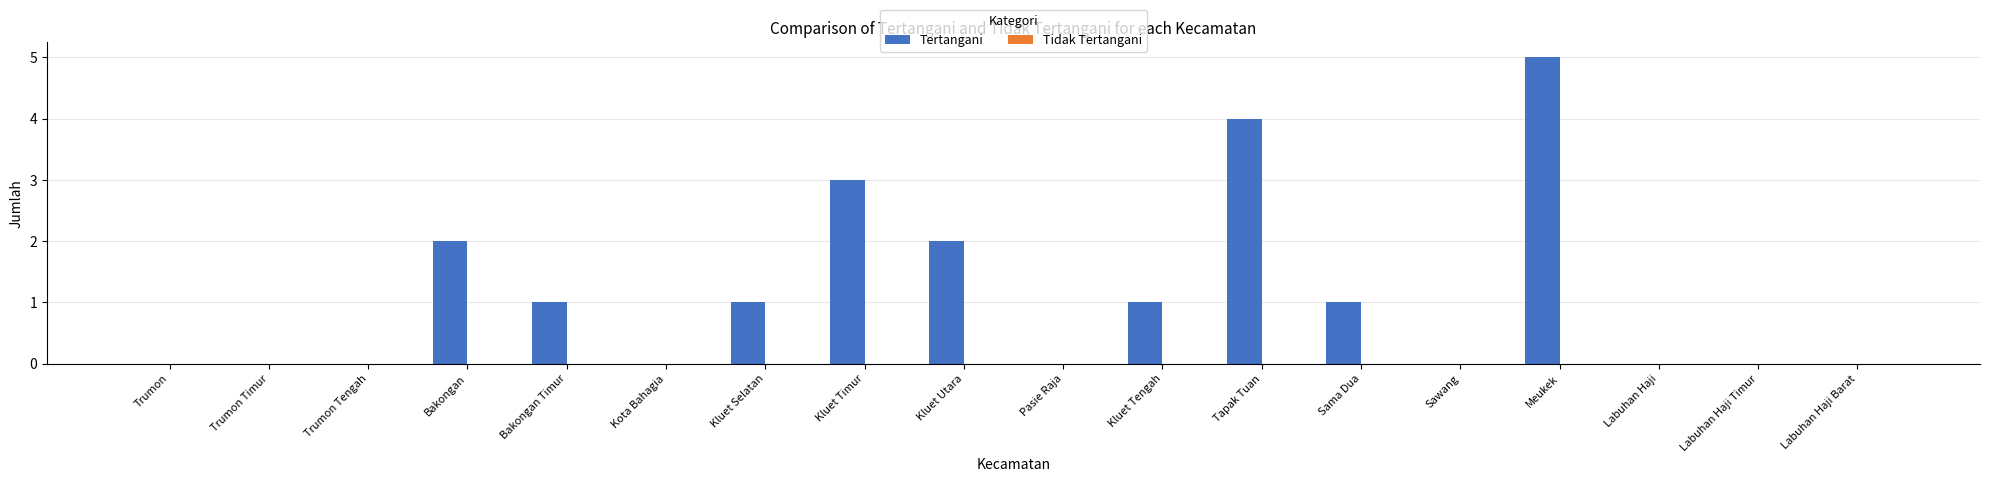

The value at Labuhan Haji Timur is -3. True or false?

False